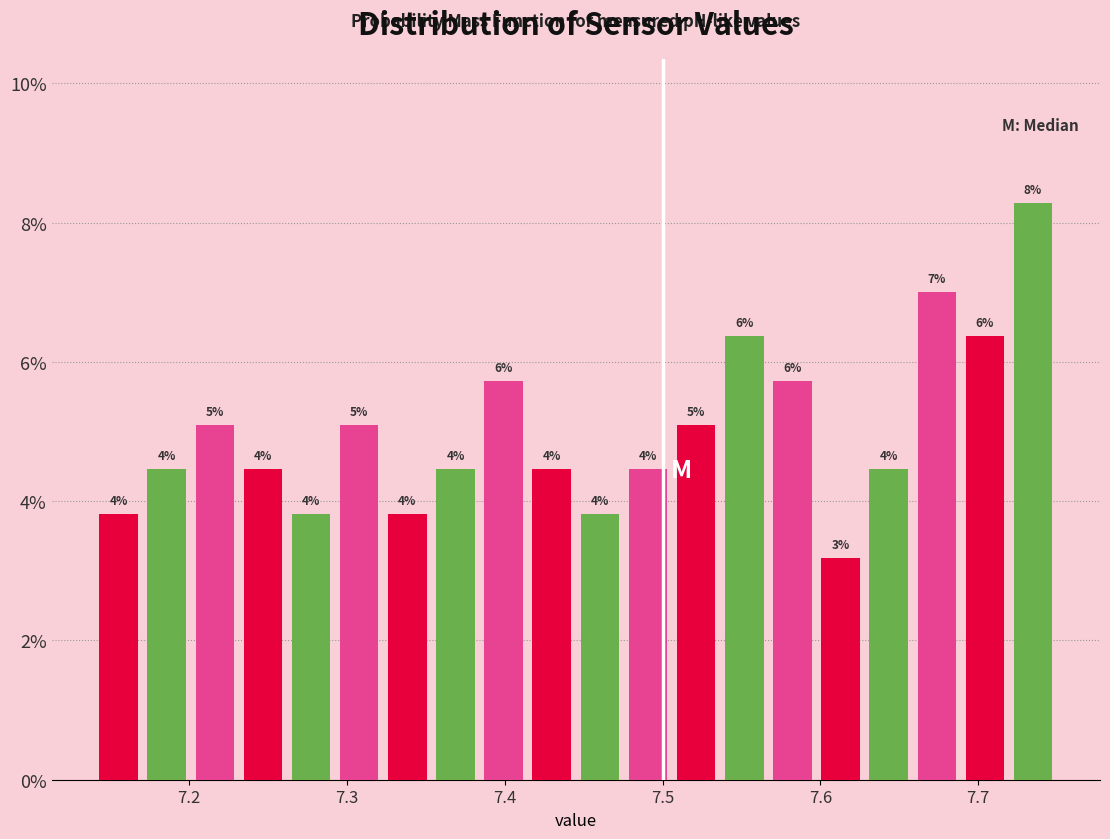

Around what value on the x-axis is the tallest bar? Give the approximate position of its centre, as read against the axis.

7.73